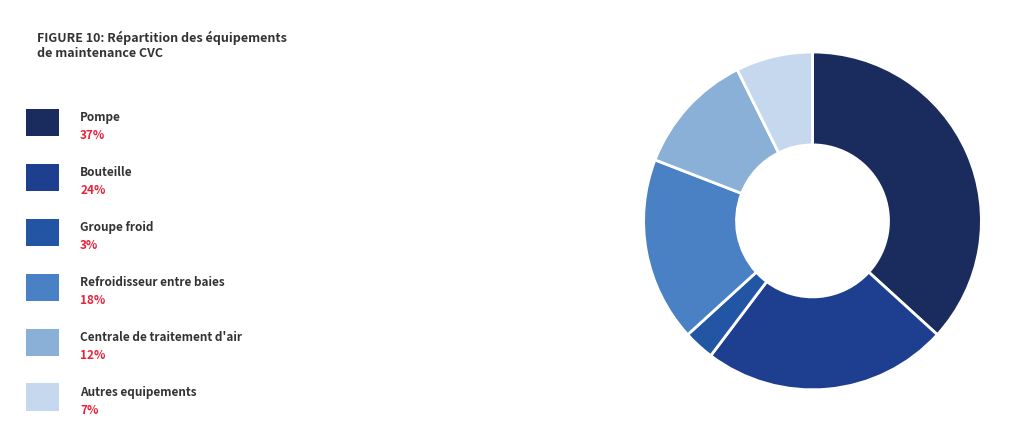

How many segments does this pie chart have?

6